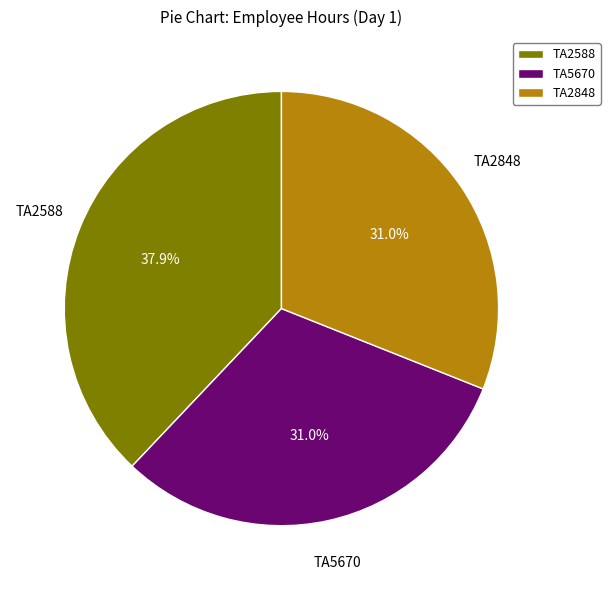

To the nearest percent, what is the combined percentage of TA2848 and TA5670?

62%